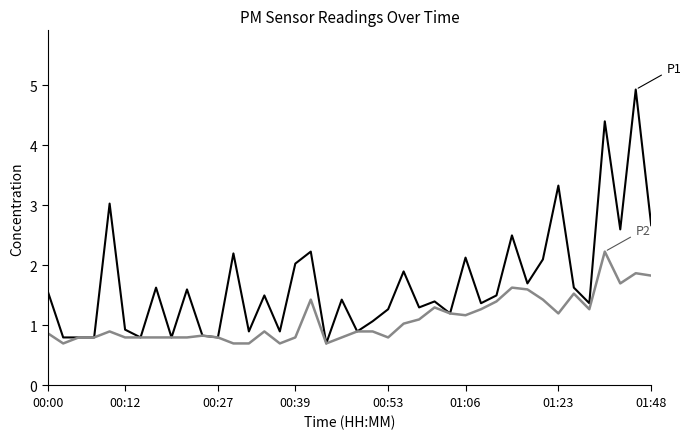

What is the minimum value shown in the chart?

0.7